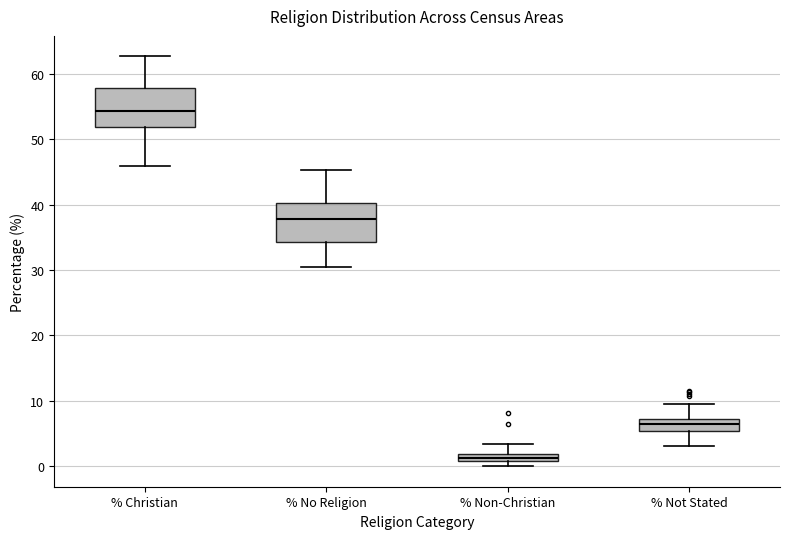

Where is the lower edge of the box for % No Religion on the y-axis? The values are not printed on the chart, so give them approximately, as read against the axis.

34